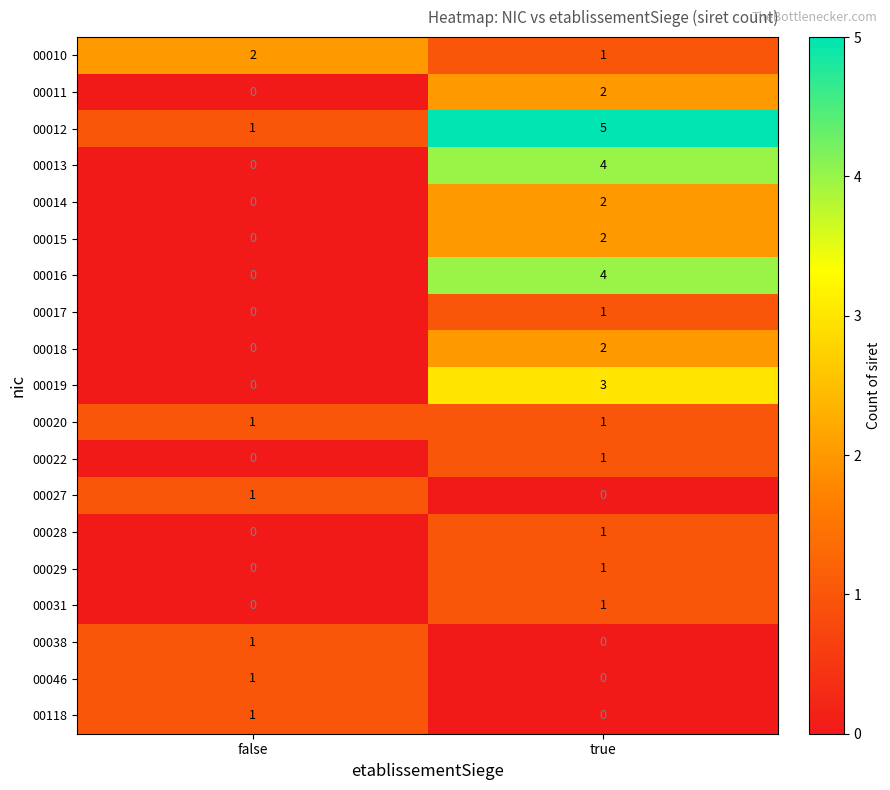

The value of 00029 at false is 0. True or false?

True